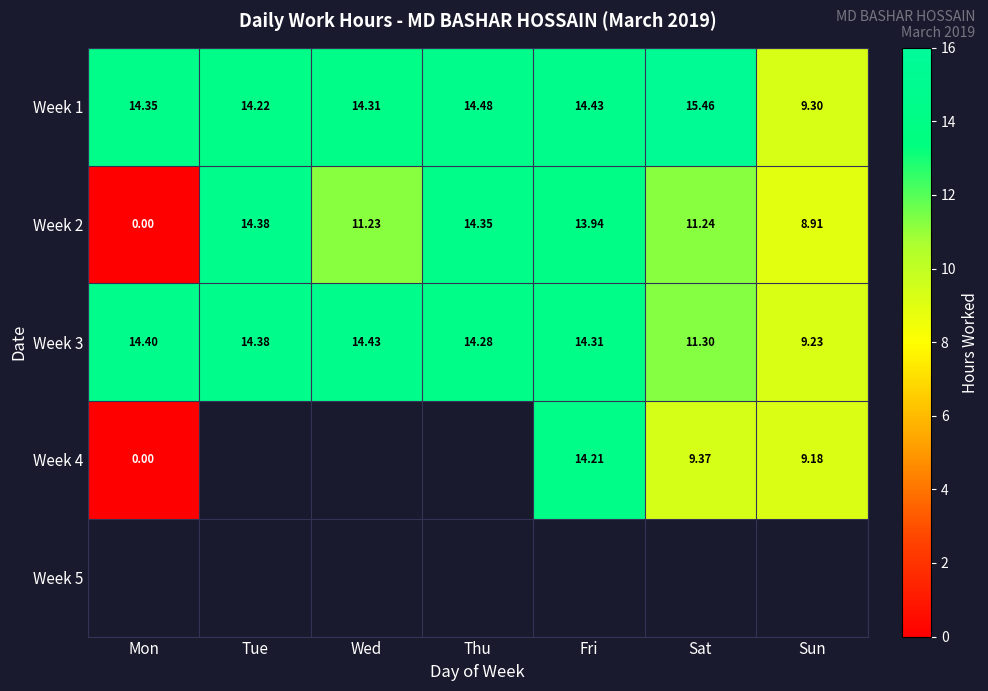

List the labels in order of Week 3 value, largest first.

Wed, Mon, Tue, Fri, Thu, Sat, Sun